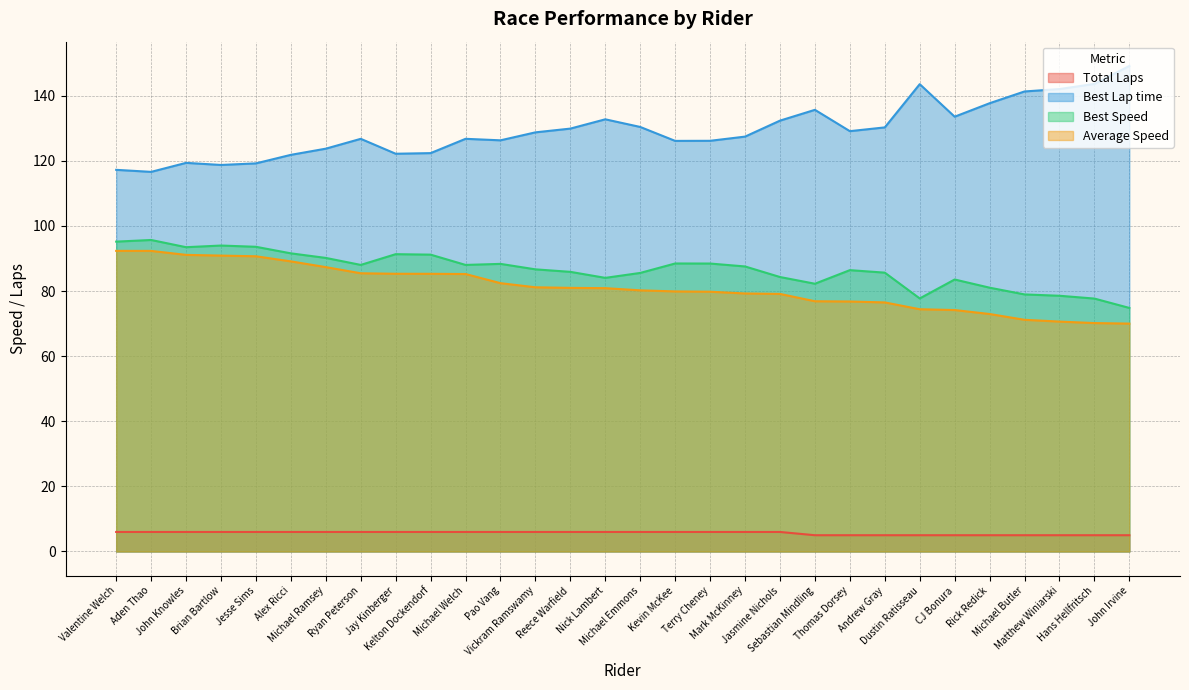

List the labels in order of Best Speed value, smallest first.

John Irvine, Hans Hellfritsch, Dustin Ratisseau, Matthew Winiarski, Michael Butler, Rick Redick, Sebastian Mindling, CJ Bonura, Nick Lambert, Jasmine Nichols, Michael Emmons, Andrew Gray, Reece Warfield, Thomas Dorsey, Vickram Ramswamy, Mark McKinney, Michael Welch, Ryan Peterson, Pao Vang, Terry Cheney, Kevin McKee, Michael Ramsey, Kelton Dockendorf, Jay Kinberger, Alex Ricci, John Knowles, Jesse Sims, Brian Bartlow, Valentine Welch, Aden Thao